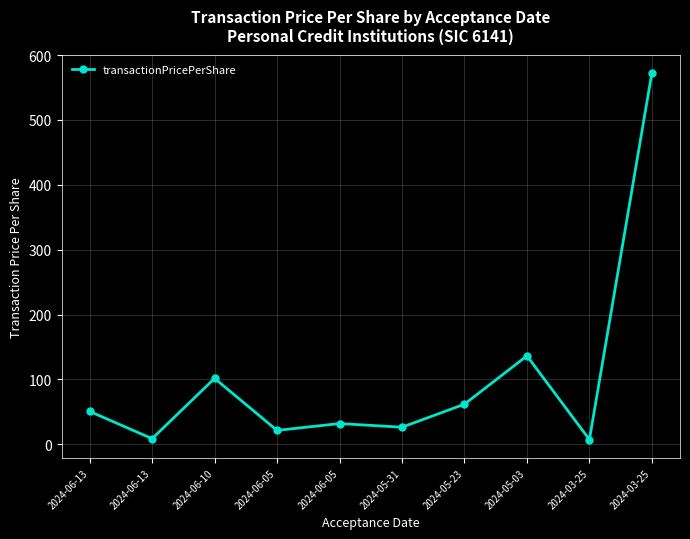

How many values are below 50?

5